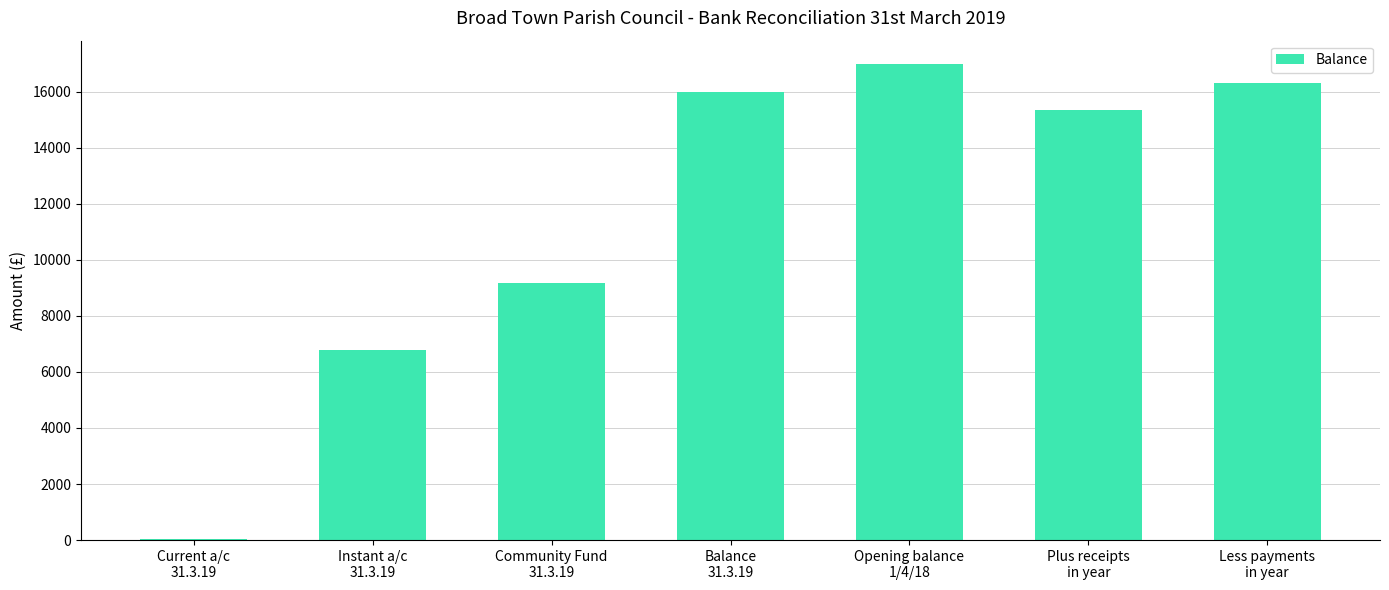

What is the sum of all values?

80590.1